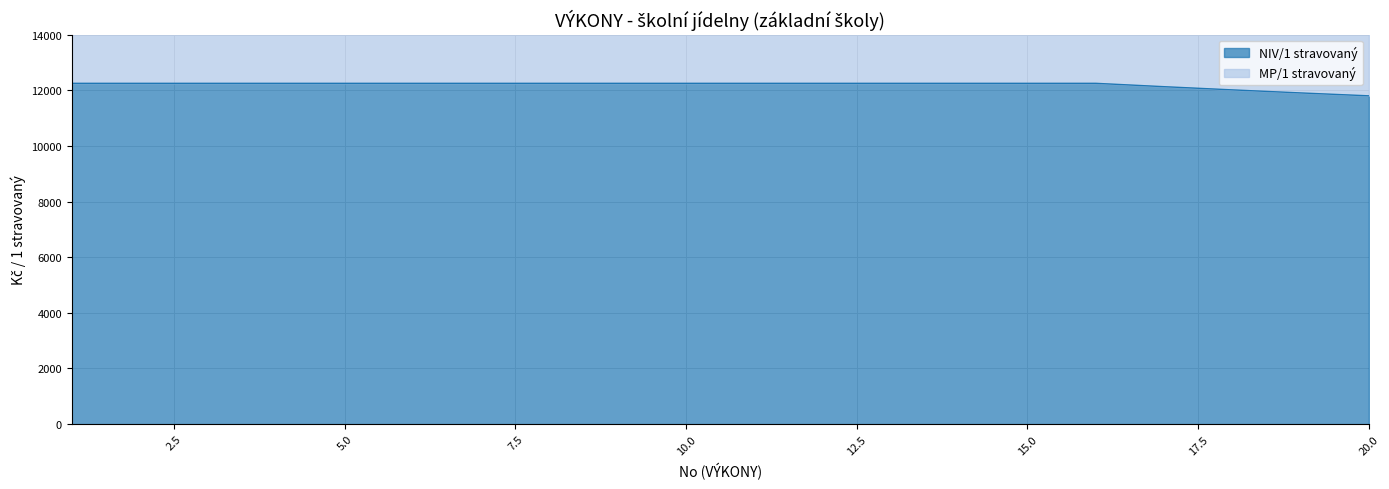

True or false: MP/1 stravovaný has more than 2 points higher than both neighbors.

False